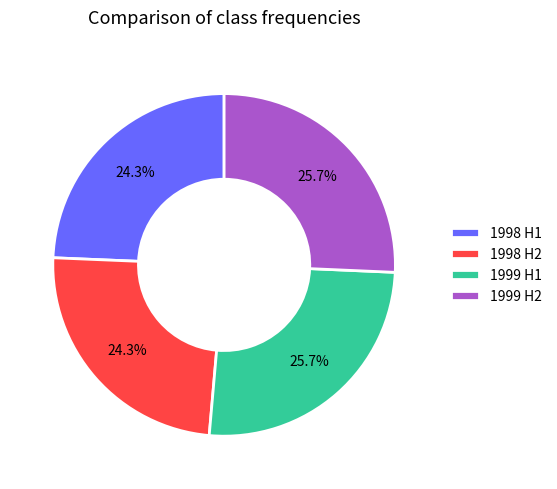

What percentage do 1999 H2 and 1999 H1 together represent?

51.4%